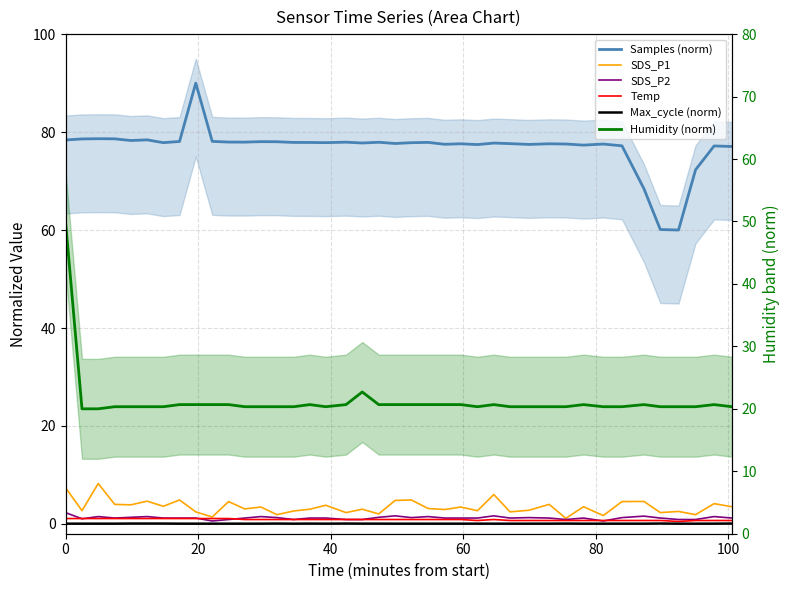

How many interior local peaks does the Temp series have?

1